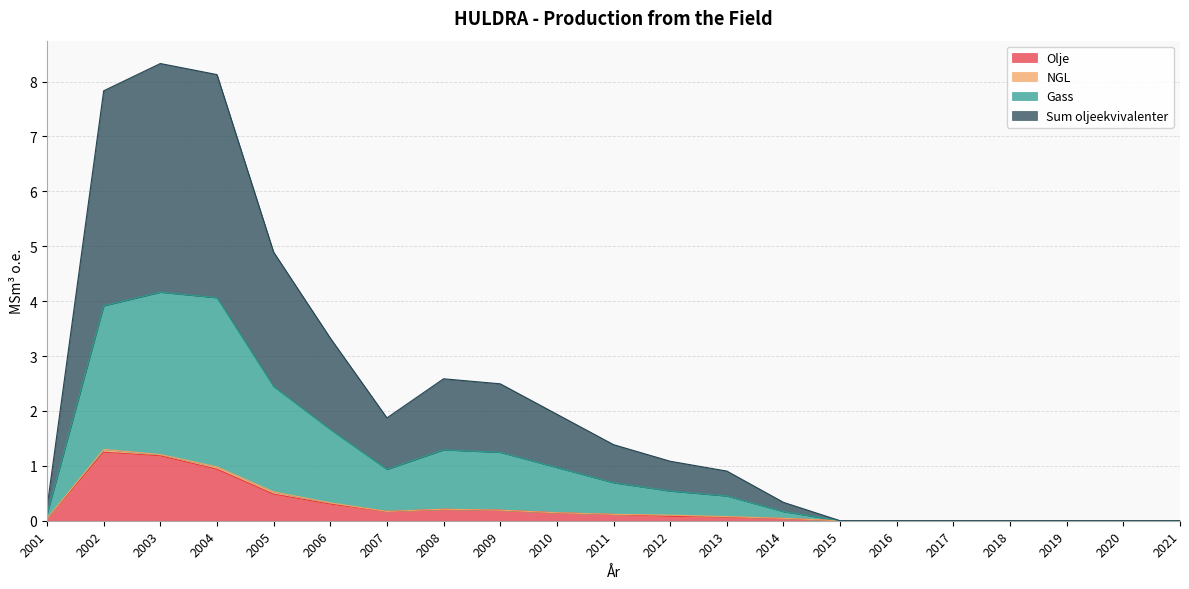

Is it true that Olje equals -0.7 at 2017?

False